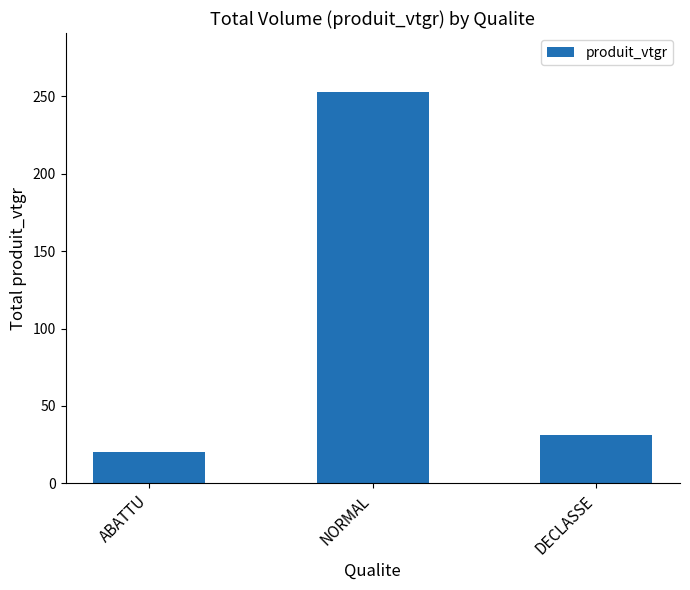

The value at DECLASSE is 48.1. True or false?

False